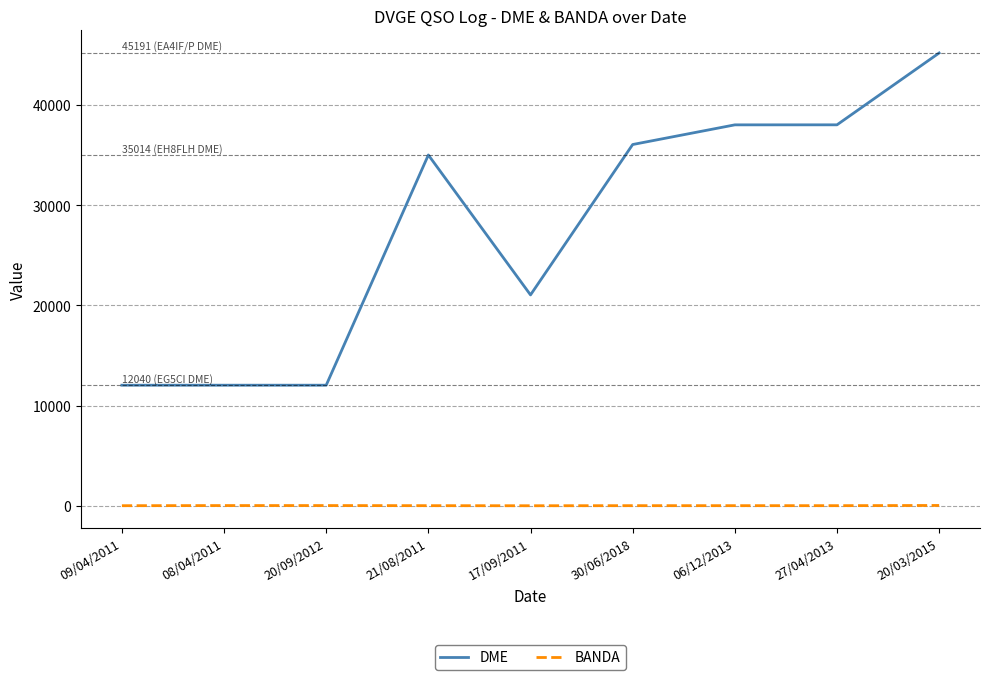

Does the chart display data point markers on the line(s)?

No